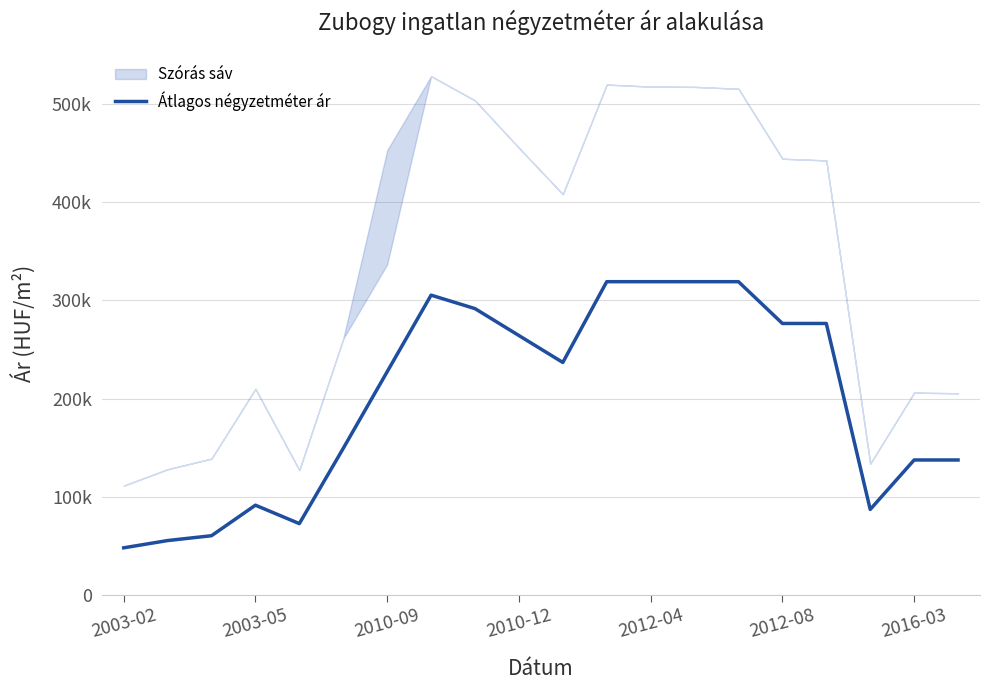

What is the value of the 17th point from the left?

276595